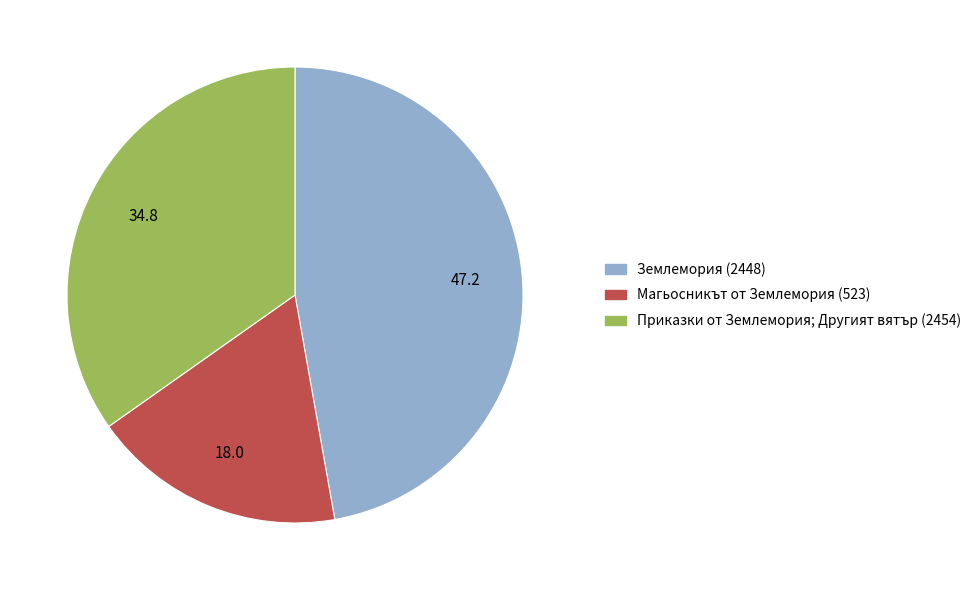

The Магьосникът от Землемория (523) slice represents 4% of the pie. True or false?

False